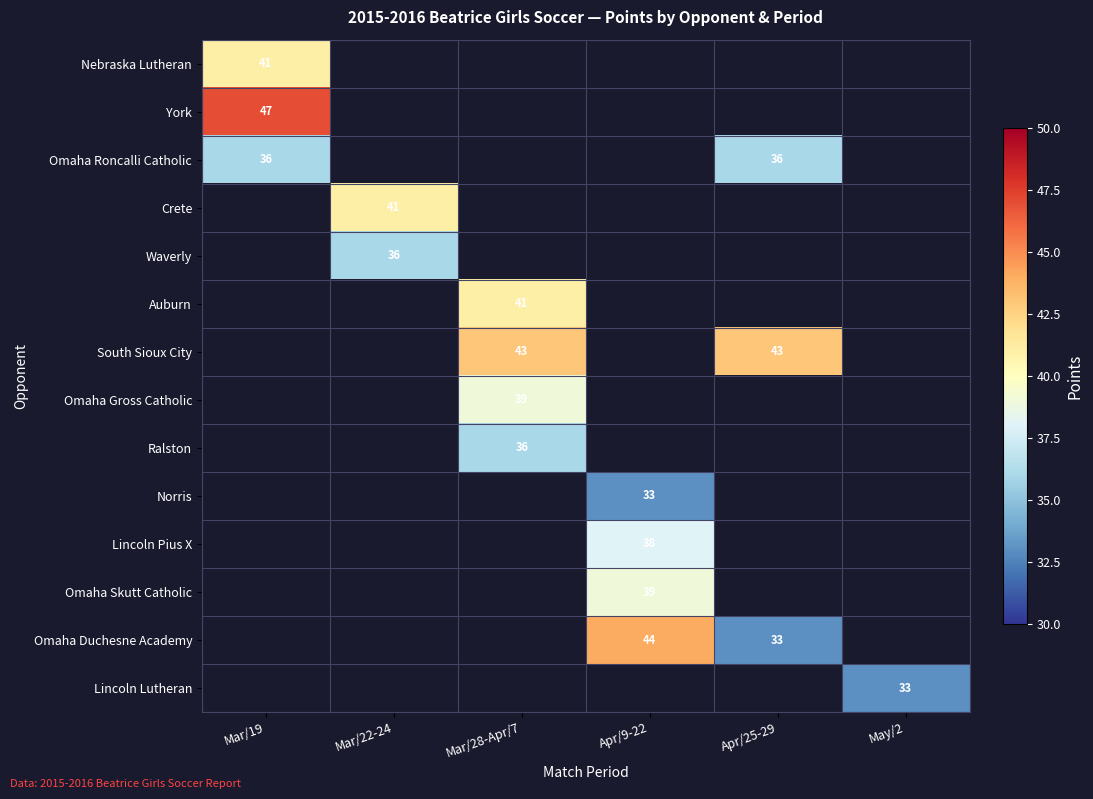

True or false: York has a value of 29 at Mar/19.

False